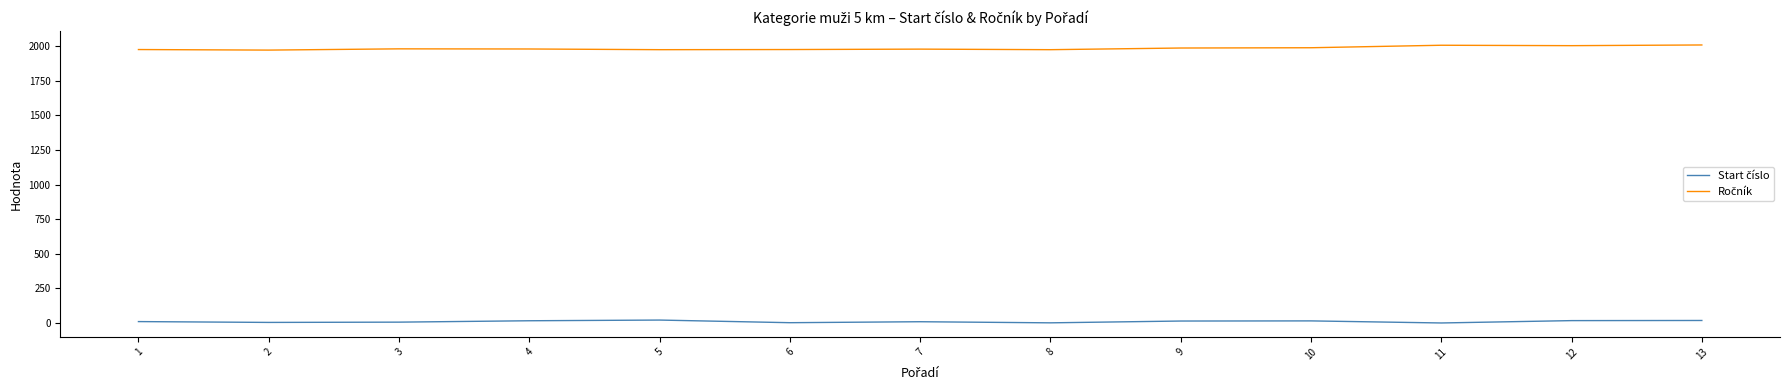

What is the greatest value displayed?

2007